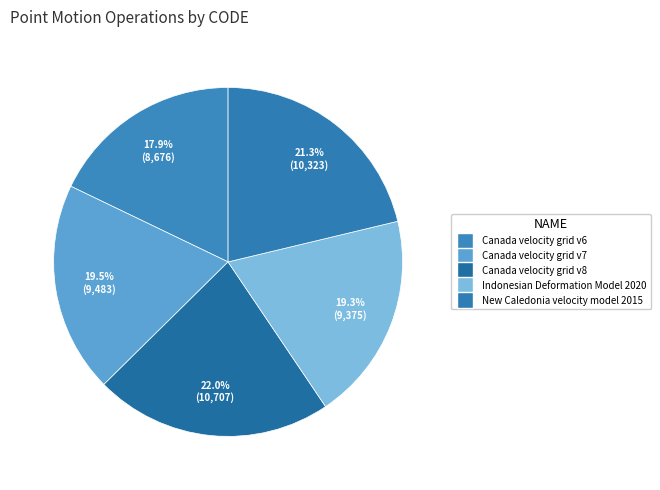

Is the sum of Canada velocity grid v6 and New Caledonia velocity model 2015 greater than half?

No